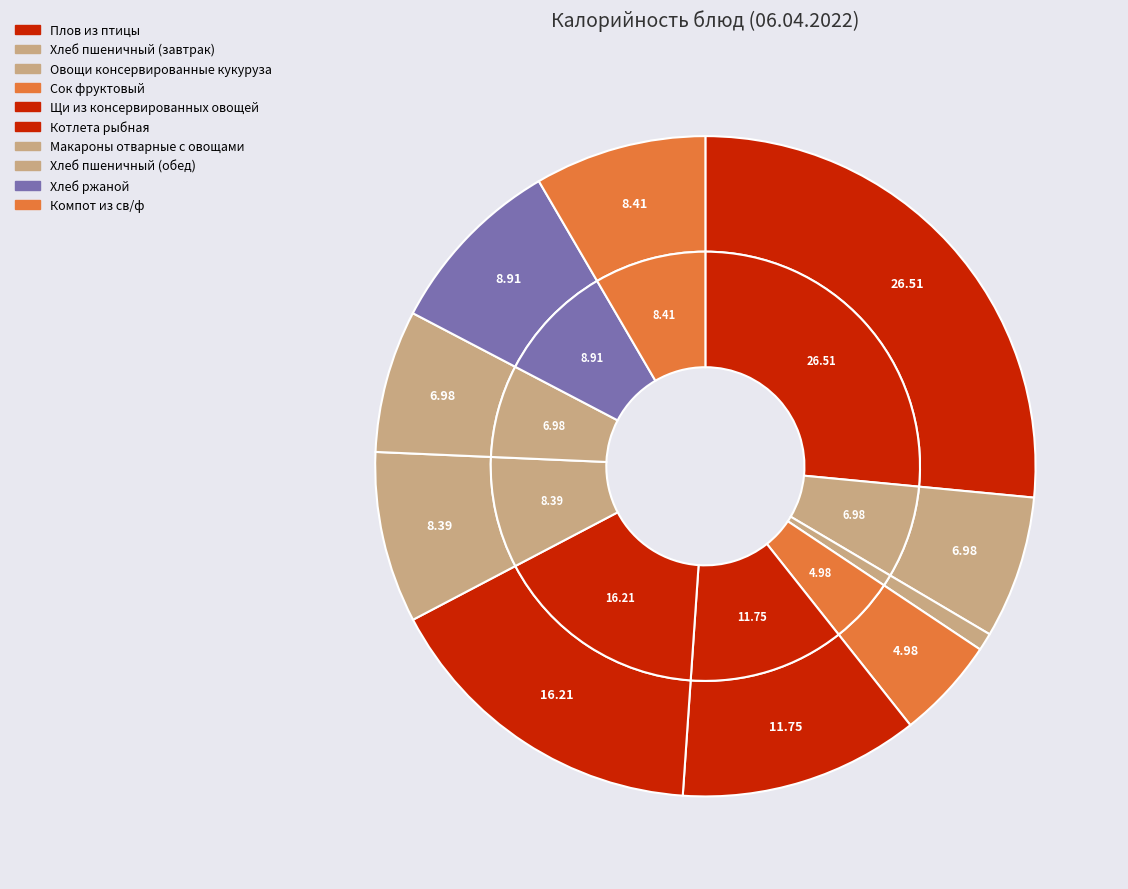

To the nearest percent, what is the combined percentage of Плов из птицы and Хлеб пшеничный (обед)?

33%